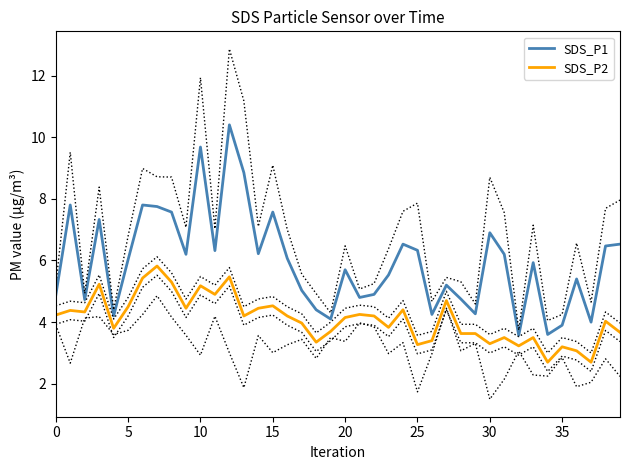

What is the total value across all series at 9?

10.7